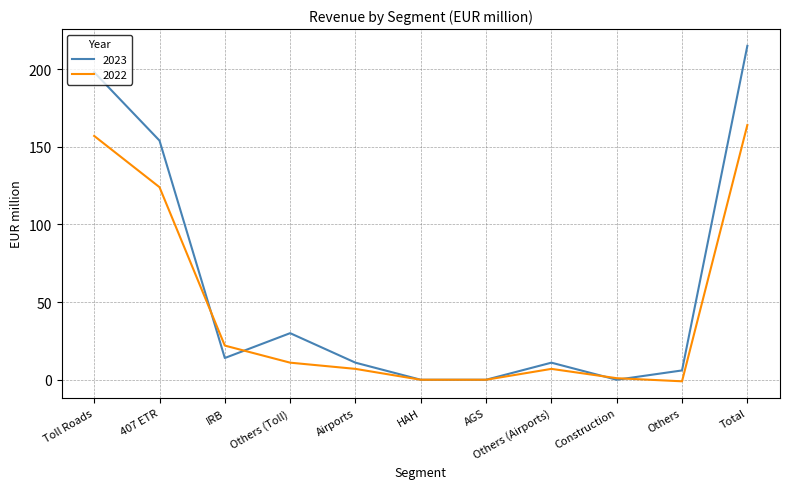

What is the lowest value of the 2022 series?

-1